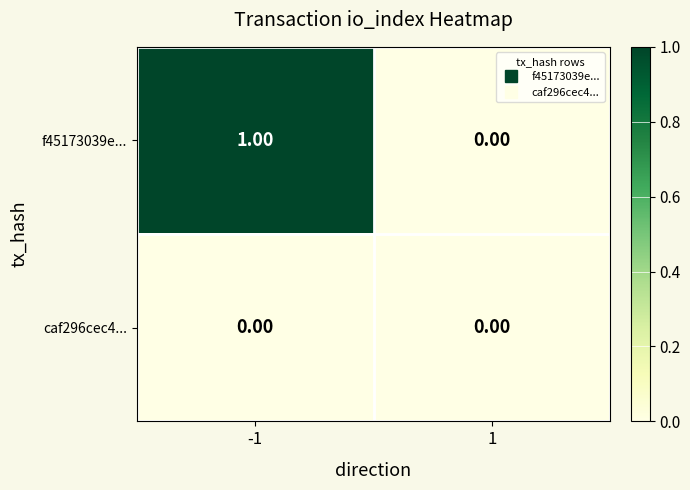

Which series has the largest total across all categories?

f45173039e...